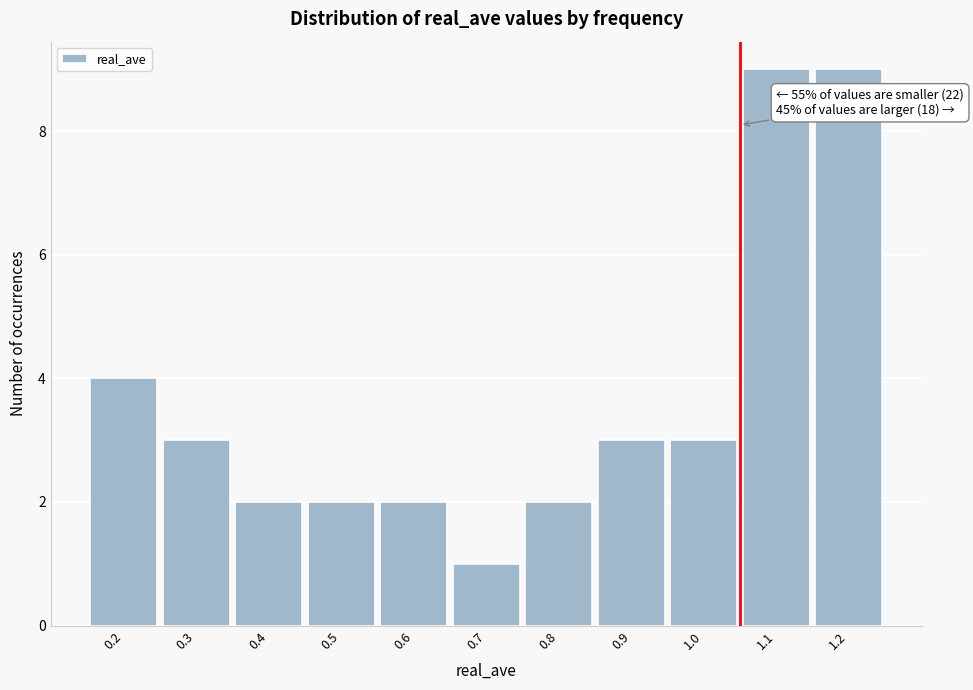

Reading right to left, what are all the values shown in this chart?

1.2=9	1.1=9	1.0=3	0.9=3	0.8=2	0.7=1	0.6=2	0.5=2	0.4=2	0.3=3	0.2=4